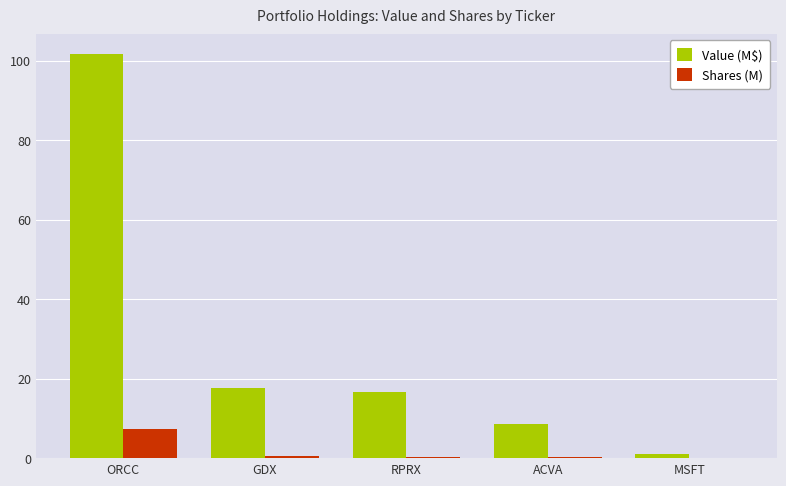

What is the approximate value of Shares (M) at ORCC?

7.4